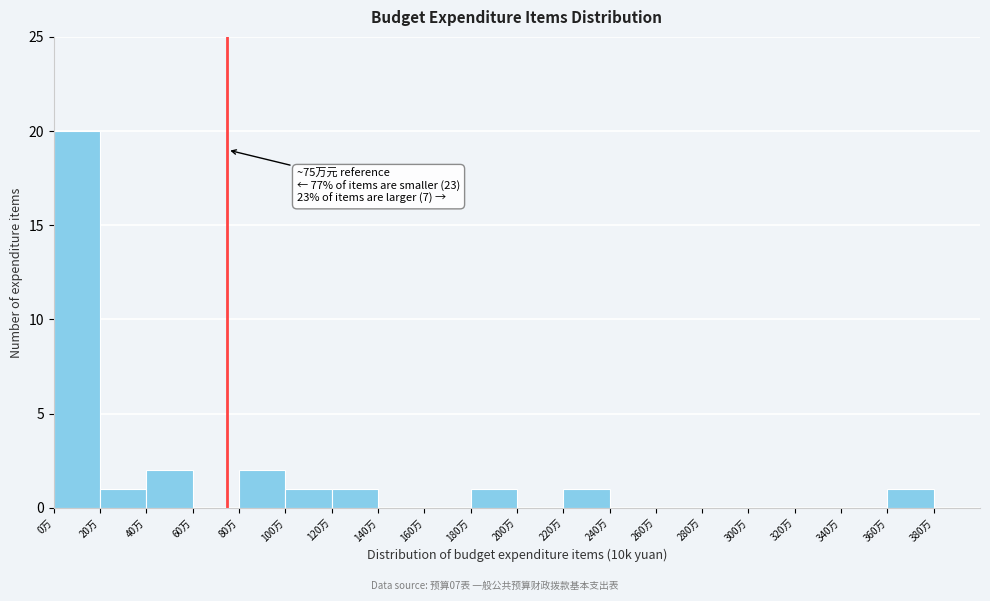

Which range on the x-axis has the tallest bar?

0 to 20